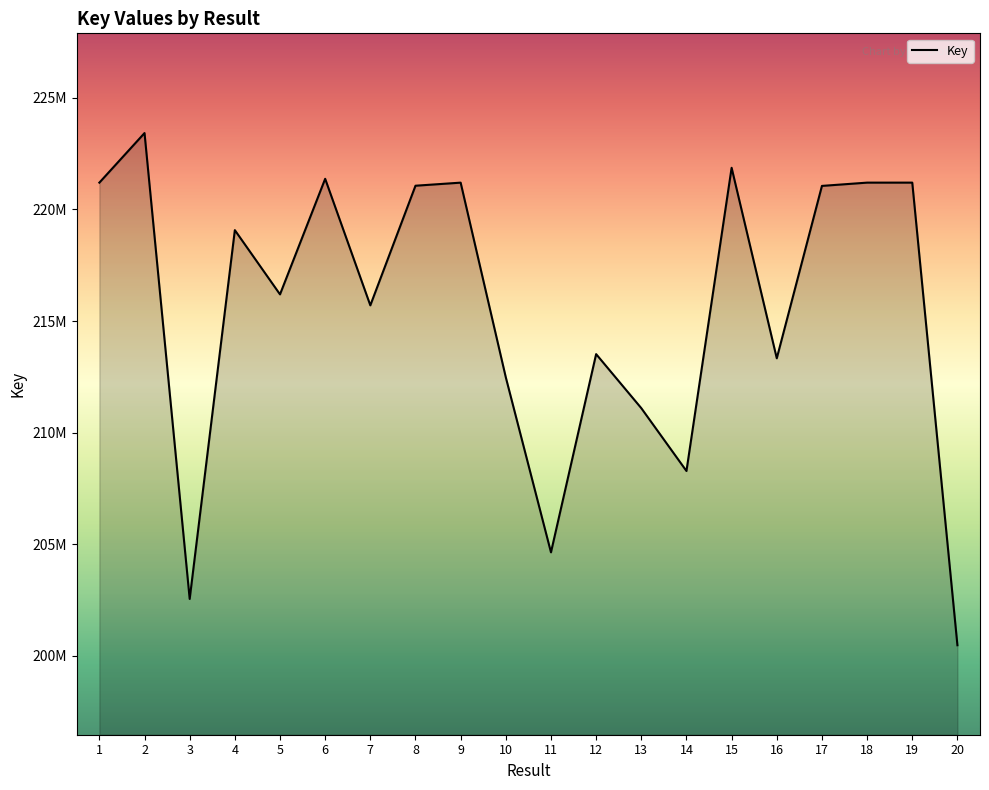

Does the chart display data point markers on the line(s)?

No